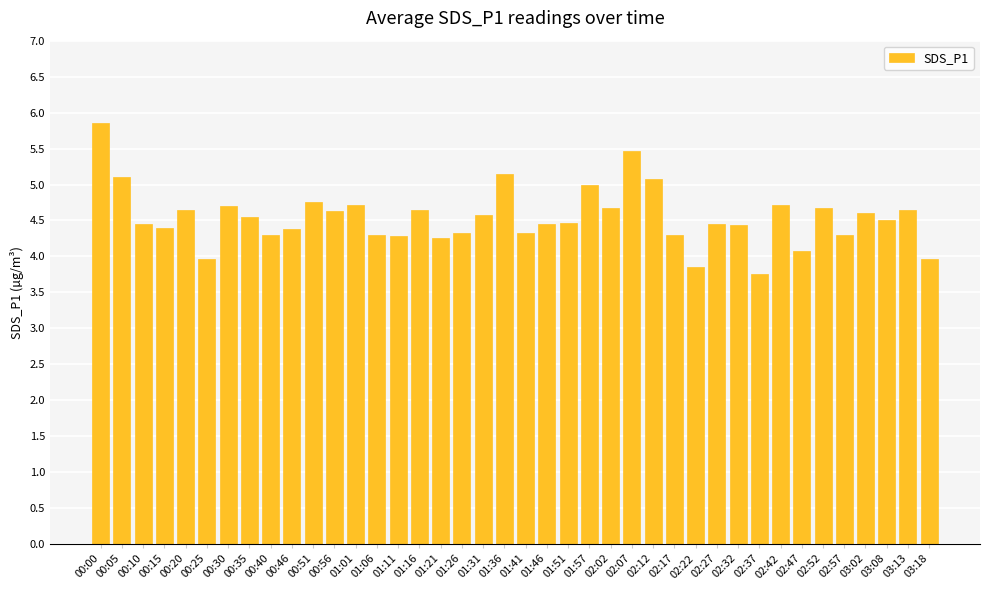

What is the sum of all values?

181.7